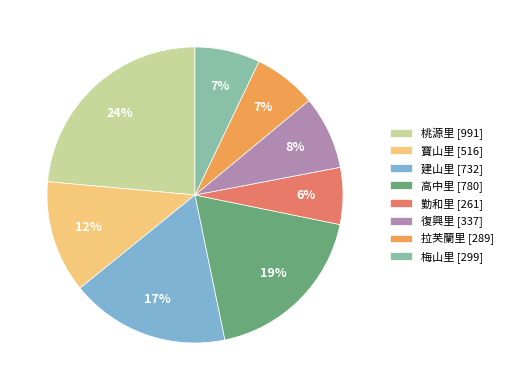

Which has a higher value, 勤和里 or 梅山里?

梅山里